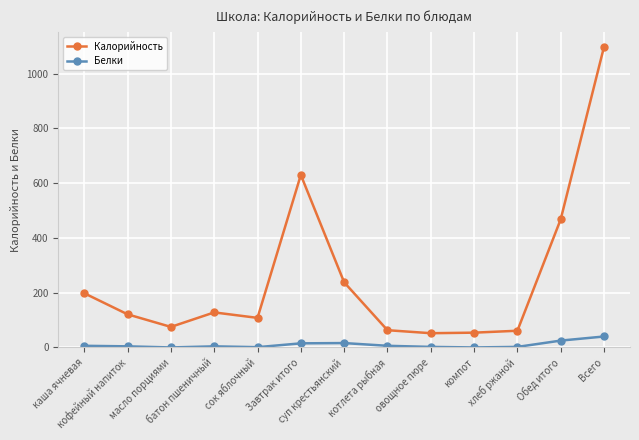

Which series has the largest range (max minus min)?

Калорийность